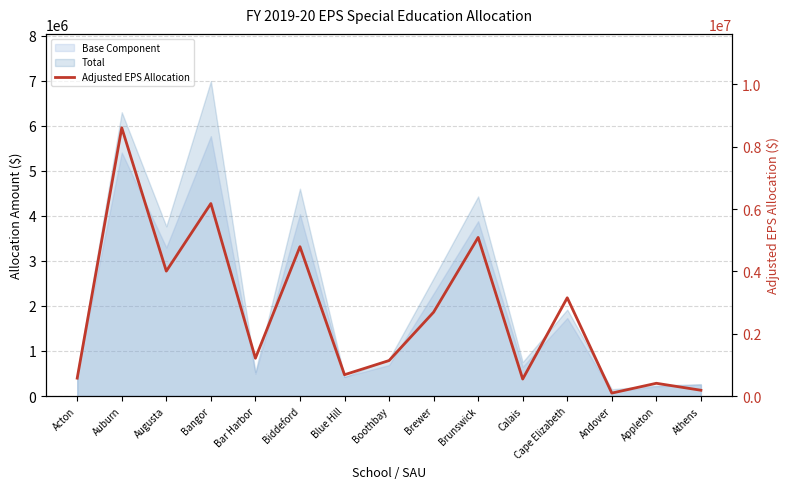

List the labels in order of value, smallest first.

Andover, Athens, Appleton, Calais, Acton, Blue Hill, Boothbay, Bar Harbor, Brewer, Cape Elizabeth, Augusta, Biddeford, Brunswick, Bangor, Auburn